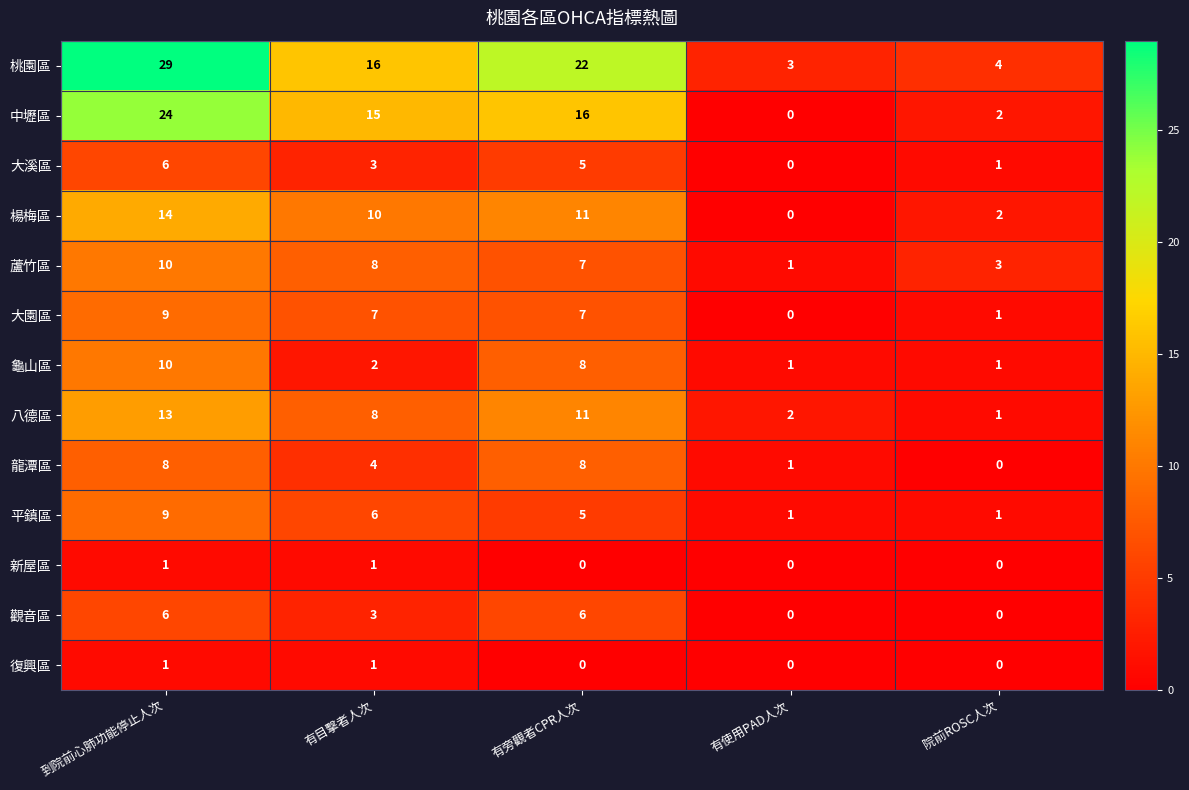

Rank the categories by 桃園區 value from lowest to highest.

有使用PAD人次, 院前ROSC人次, 有目擊者人次, 有旁觀者CPR人次, 到院前心肺功能停止人次